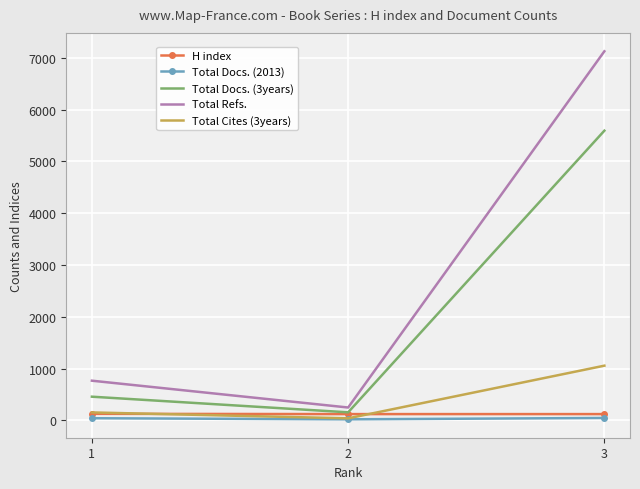

The value of Total Docs. (3years) at 1 is 456. True or false?

True